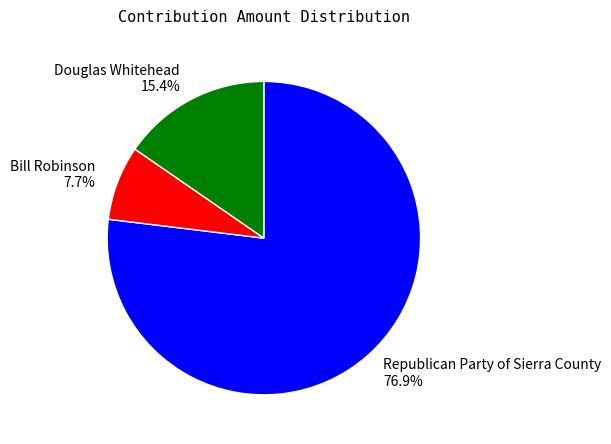

Between Republican Party of Sierra County and Douglas Whitehead, which is larger?

Republican Party of Sierra County